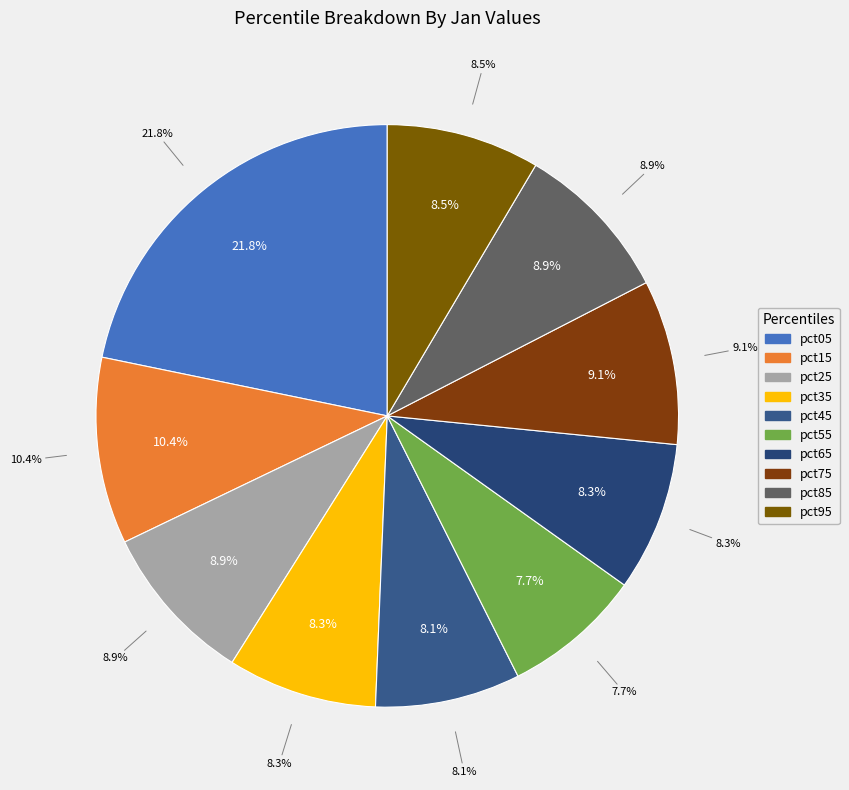

Is it true that pct55 is 8% of the pie?

True